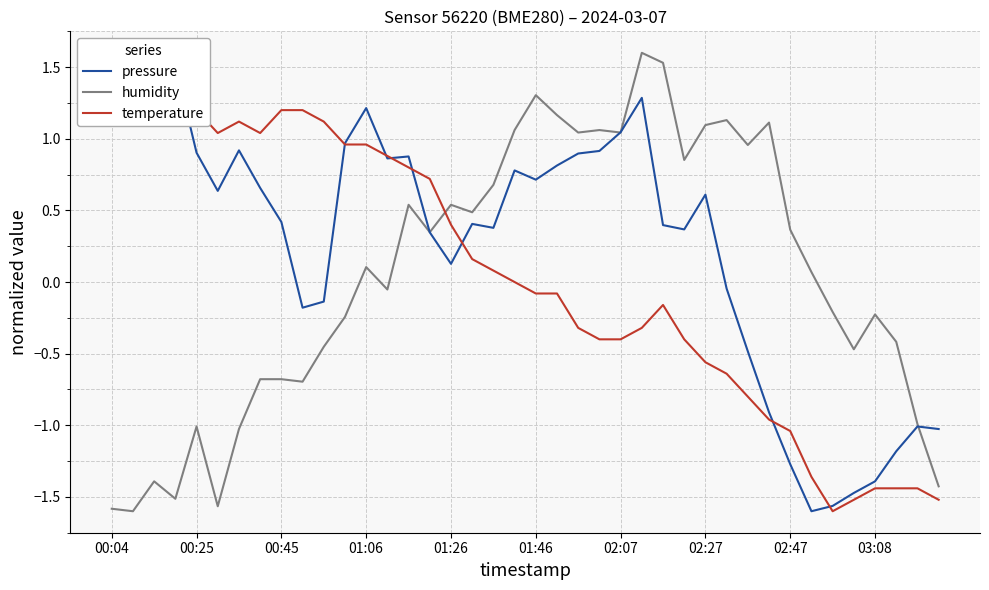

What is the spread (max minus min) of values at 31?

2.1